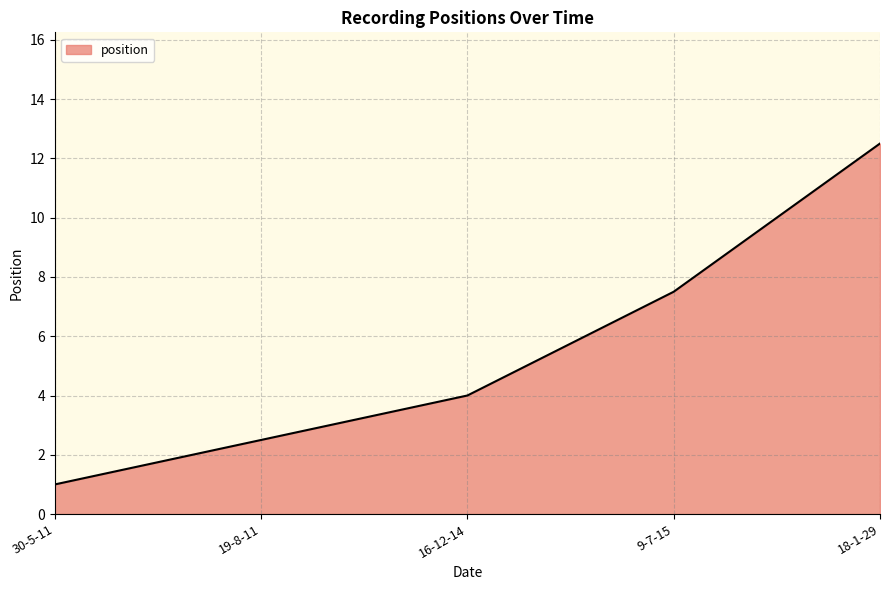

Between 9-7-15 and 18-1-29, which is larger?

18-1-29